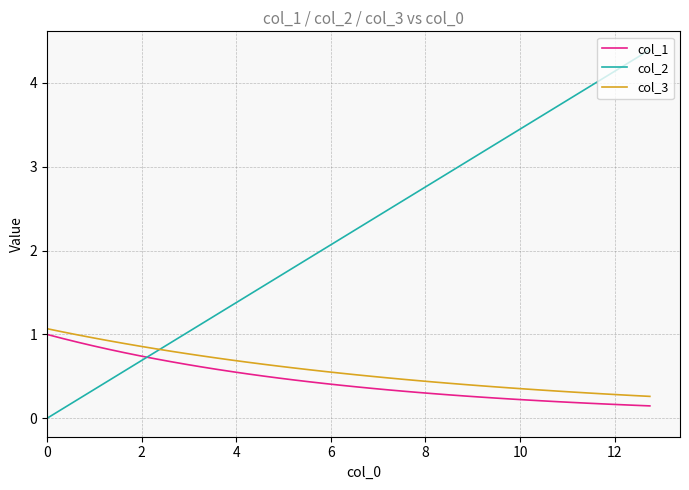

Which series has the largest range (max minus min)?

col_2